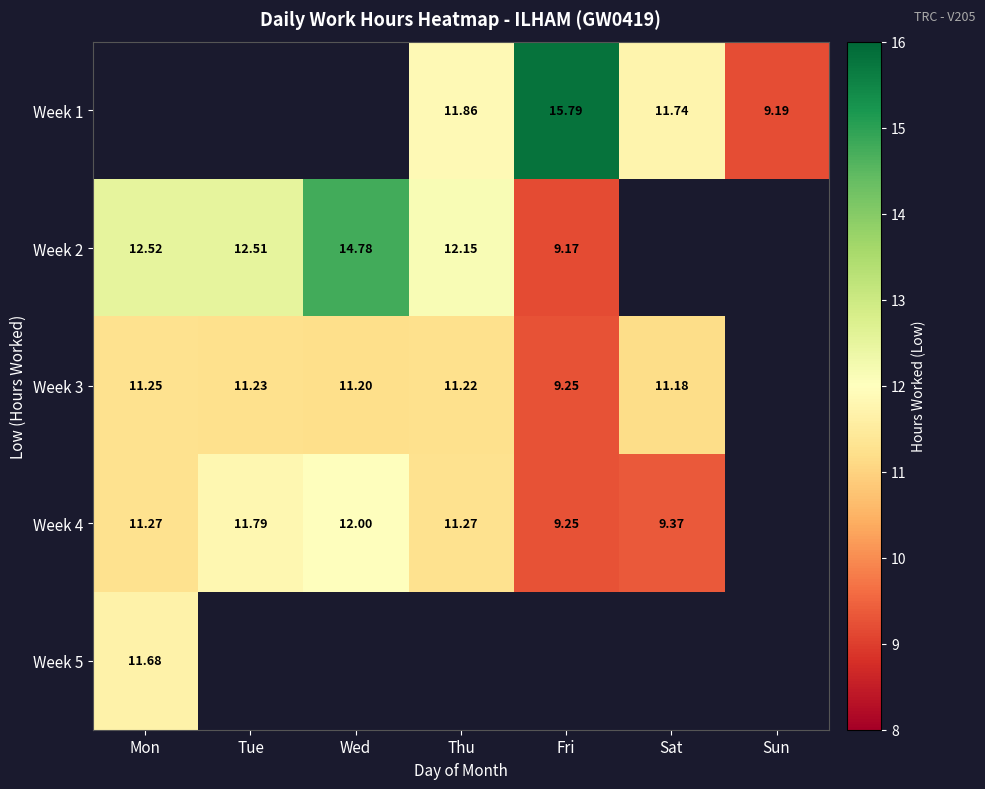

Between Tue and Thu, which series saw the biggest shift?

Week 4